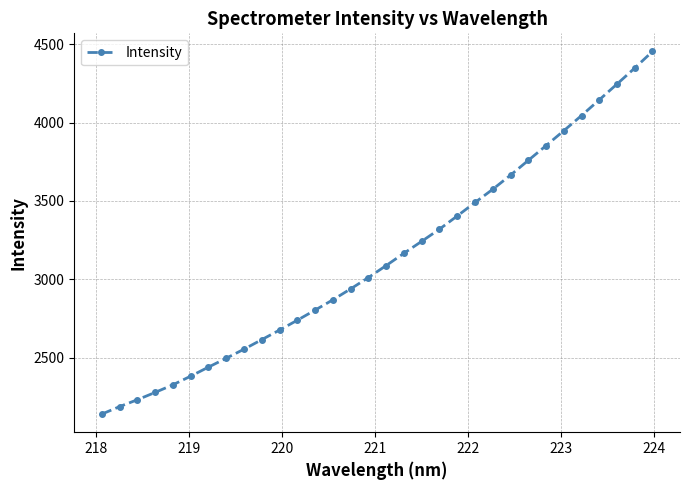

What is the value of the 15th point from the left?

2940.2